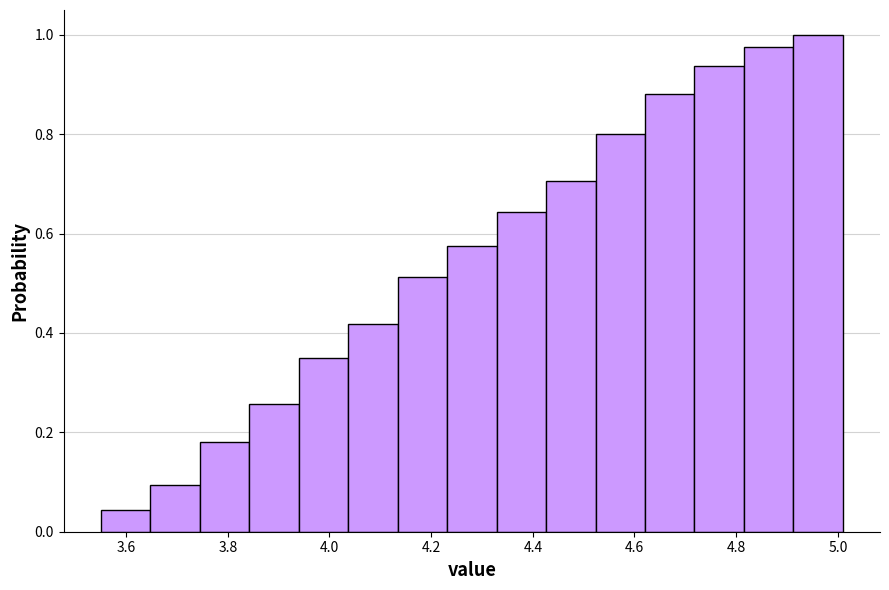

Reading left to right, list every bar in this chart as the range it spans on the x-axis followed by its height. Neither the bar edges nor the heights are printed on the chart, so give them approximately, as read against the axes.

3.56 to 3.64: 0.04
3.64 to 3.74: 0.10
3.74 to 3.84: 0.18
3.84 to 3.94: 0.26
3.94 to 4.04: 0.36
4.04 to 4.14: 0.42
4.14 to 4.24: 0.52
4.24 to 4.32: 0.58
4.32 to 4.42: 0.64
4.42 to 4.52: 0.70
4.52 to 4.62: 0.80
4.62 to 4.72: 0.88
4.72 to 4.82: 0.94
4.82 to 4.92: 0.98
4.92 to 5.02: 1.00